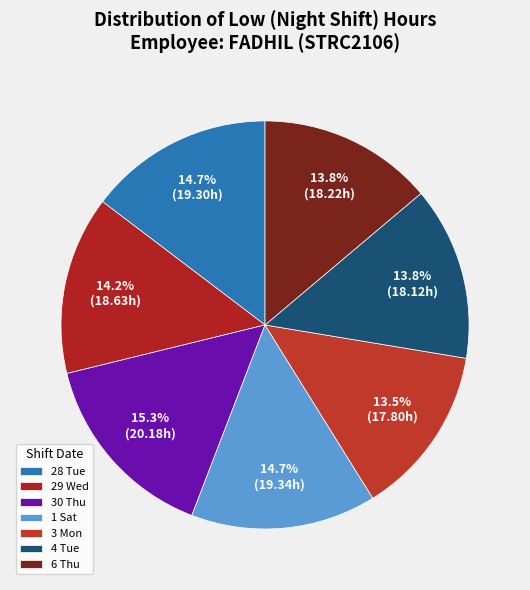

Is 3 Mon the majority of the pie?

No